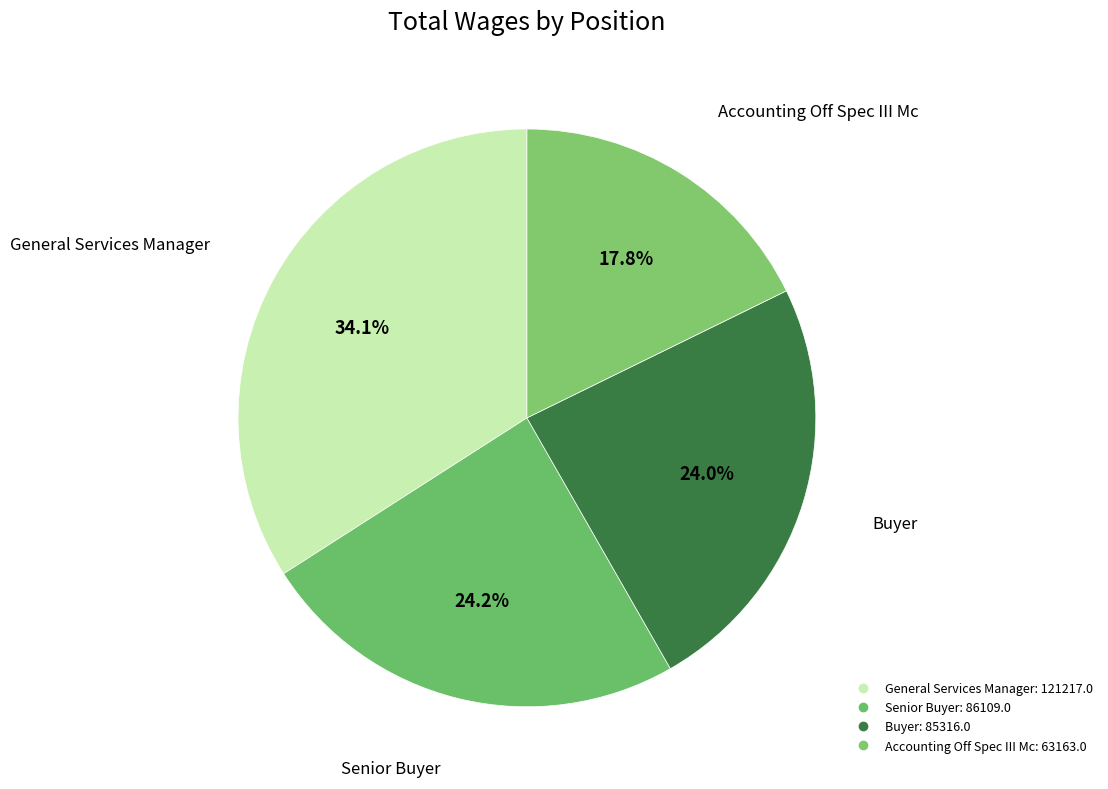

How many segments does this pie chart have?

4